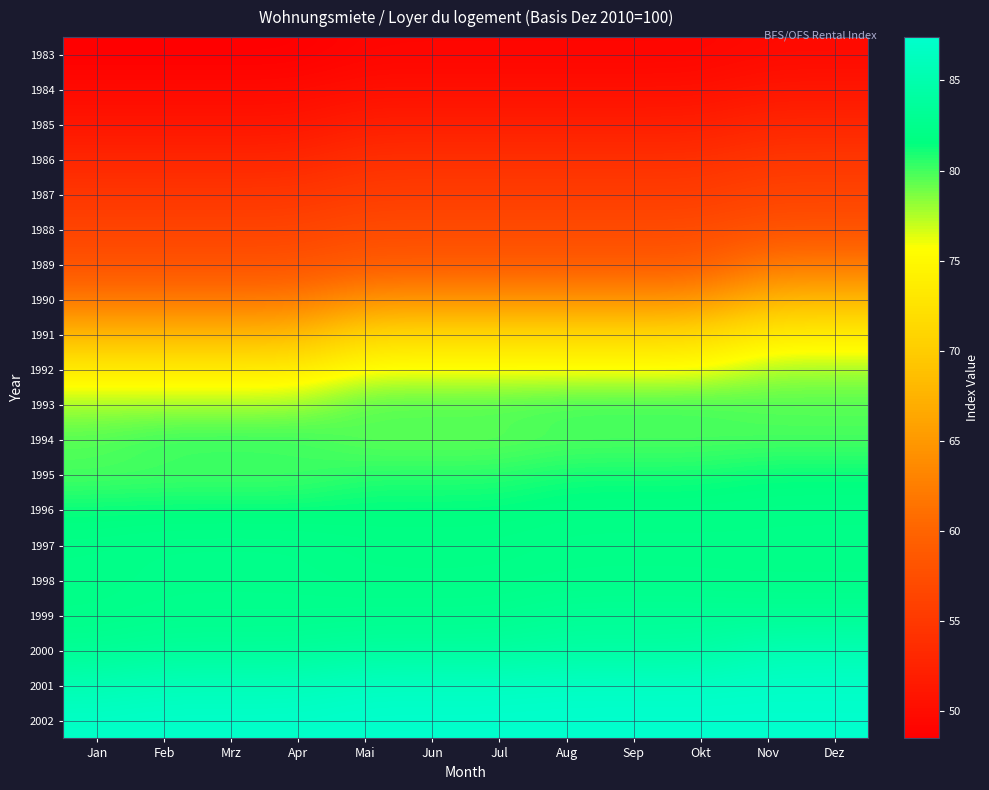

Reading left to right, extract all data points from this chart.

1983: Jan=48.5	Feb=48.5	Mrz=48.5	Apr=48.5	Mai=49.2	Jun=49.2	Jul=49.2	Aug=49.2	Sep=49.2	Okt=49.2	Nov=49.7	Dez=49.7
1984: Jan=49.7	Feb=49.7	Mrz=49.7	Apr=49.7	Mai=50.3	Jun=50.3	Jul=50.3	Aug=50.3	Sep=50.3	Okt=50.3	Nov=51.0	Dez=51.0
1985: Jan=51.0	Feb=51.0	Mrz=51.0	Apr=51.0	Mai=52.0	Jun=52.0	Jul=52.0	Aug=52.0	Sep=52.0	Okt=52.0	Nov=52.9	Dez=52.9
1986: Jan=52.9	Feb=52.9	Mrz=52.9	Apr=52.9	Mai=54.0	Jun=54.0	Jul=54.0	Aug=54.0	Sep=54.0	Okt=54.0	Nov=54.8	Dez=54.8
1987: Jan=54.8	Feb=54.8	Mrz=54.8	Apr=54.8	Mai=55.5	Jun=55.5	Jul=55.5	Aug=55.5	Sep=55.5	Okt=55.5	Nov=56.3	Dez=56.3
1988: Jan=56.3	Feb=56.3	Mrz=56.3	Apr=56.3	Mai=57.1	Jun=57.1	Jul=57.1	Aug=57.1	Sep=57.1	Okt=57.1	Nov=57.9	Dez=57.9
1989: Jan=57.9	Feb=57.9	Mrz=57.9	Apr=57.9	Mai=58.9	Jun=58.9	Jul=58.9	Aug=58.9	Sep=58.9	Okt=58.9	Nov=61.9	Dez=61.9
1990: Jan=61.9	Feb=61.9	Mrz=61.9	Apr=61.9	Mai=64.4	Jun=64.4	Jul=64.4	Aug=64.4	Sep=64.4	Okt=64.4	Nov=67.9	Dez=67.9
1991: Jan=67.9	Feb=67.9	Mrz=67.9	Apr=67.9	Mai=71.3	Jun=71.3	Jul=71.3	Aug=71.3	Sep=71.3	Okt=71.3	Nov=73.6	Dez=73.6
1992: Jan=73.6	Feb=73.6	Mrz=73.6	Apr=73.6	Mai=75.8	Jun=75.8	Jul=75.8	Aug=75.8	Sep=75.8	Okt=75.8	Nov=77.9	Dez=77.9
1993: Jan=77.9	Feb=77.9	Mrz=77.9	Apr=77.9	Mai=79.9	Jun=79.9	Jul=79.9	Aug=80.3	Sep=80.3	Okt=80.3	Nov=79.7	Dez=79.7
1994: Jan=79.7	Feb=80.4	Mrz=80.4	Apr=80.4	Mai=79.3	Jun=79.3	Jul=79.3	Aug=79.6	Sep=79.6	Okt=79.6	Nov=79.8	Dez=79.8
1995: Jan=79.8	Feb=79.9	Mrz=79.9	Apr=79.9	Mai=80.6	Jun=80.6	Jul=80.6	Aug=81.1	Sep=81.1	Okt=81.1	Nov=81.4	Dez=81.4
1996: Jan=81.4	Feb=81.5	Mrz=81.5	Apr=81.5	Mai=81.6	Jun=81.6	Jul=81.6	Aug=81.9	Sep=81.9	Okt=81.9	Nov=82.1	Dez=82.1
1997: Jan=82.1	Feb=82.3	Mrz=82.3	Apr=82.3	Mai=82.0	Jun=82.0	Jul=82.0	Aug=82.2	Sep=82.2	Okt=82.2	Nov=82.1	Dez=82.1
1998: Jan=82.1	Feb=82.3	Mrz=82.3	Apr=82.3	Mai=82.1	Jun=82.1	Jul=82.1	Aug=82.2	Sep=82.2	Okt=82.2	Nov=82.2	Dez=82.2
1999: Jan=82.2	Feb=82.5	Mrz=82.5	Apr=82.5	Mai=82.6	Jun=82.6	Jul=82.6	Aug=83.2	Sep=83.2	Okt=83.2	Nov=83.0	Dez=83.0
2000: Jan=83.0	Feb=83.4	Mrz=83.4	Apr=83.4	Mai=83.8	Jun=83.8	Jul=83.8	Aug=84.1	Sep=84.1	Okt=84.1	Nov=85.4	Dez=85.4
2001: Jan=85.4	Feb=85.9	Mrz=85.9	Apr=85.9	Mai=86.5	Jun=86.5	Jul=86.5	Aug=86.7	Sep=86.7	Okt=86.7	Nov=86.9	Dez=86.9
2002: Jan=86.9	Feb=87.1	Mrz=87.1	Apr=87.1	Mai=87.3	Jun=87.3	Jul=87.3	Aug=87.4	Sep=87.4	Okt=87.4	Nov=87.4	Dez=87.4